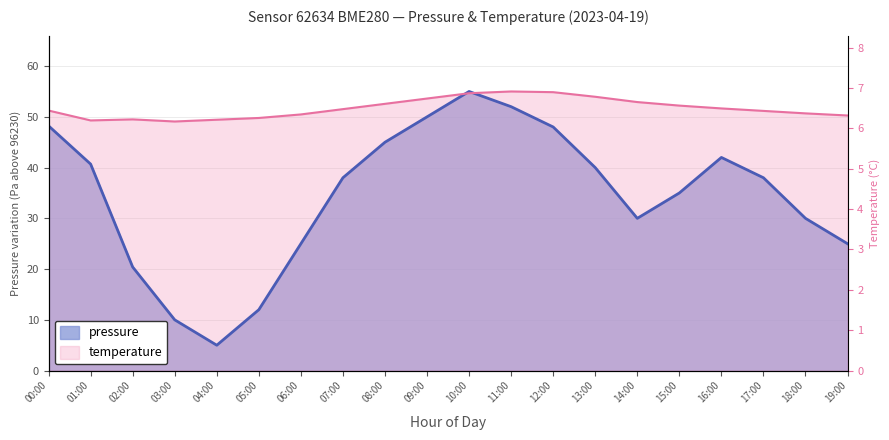

How many values in the pressure series exceed 38?

9